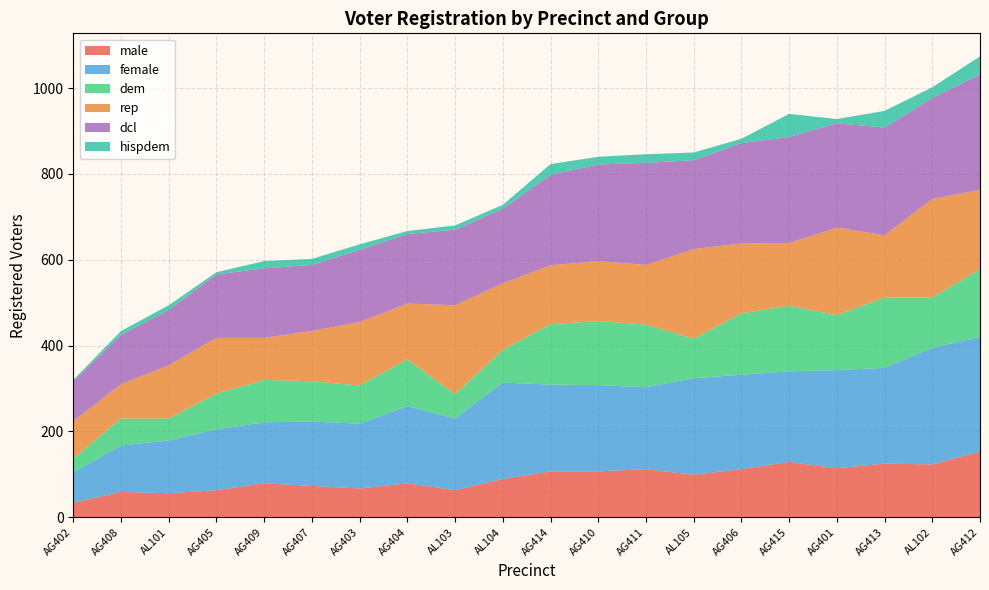

What is the total value across all series at AG414?

823